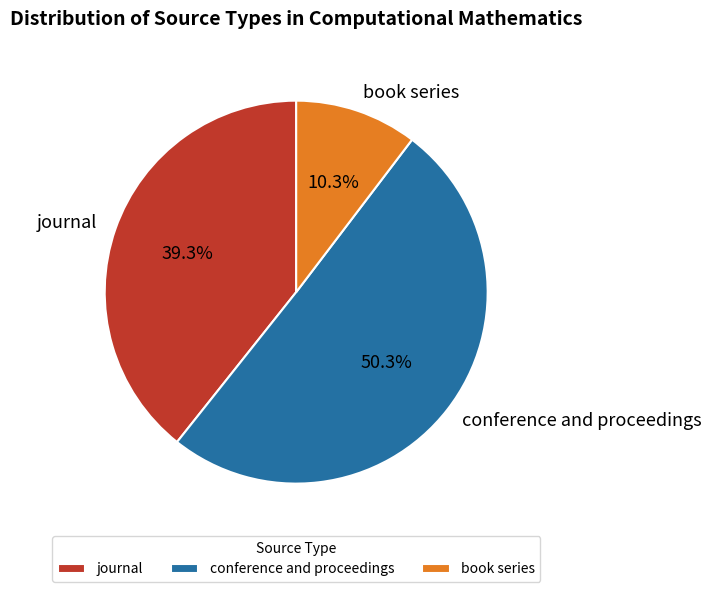

Count the number of slices in the pie.

3